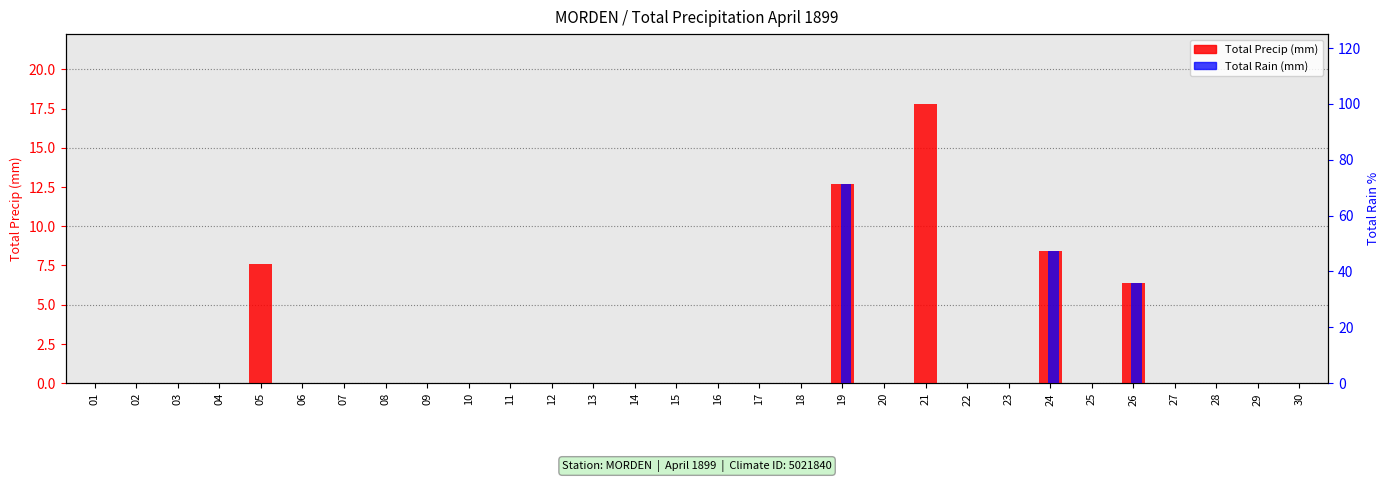

Rank the series at 01 from highest to lowest value.

Total Precip (mm), Total Rain (mm)